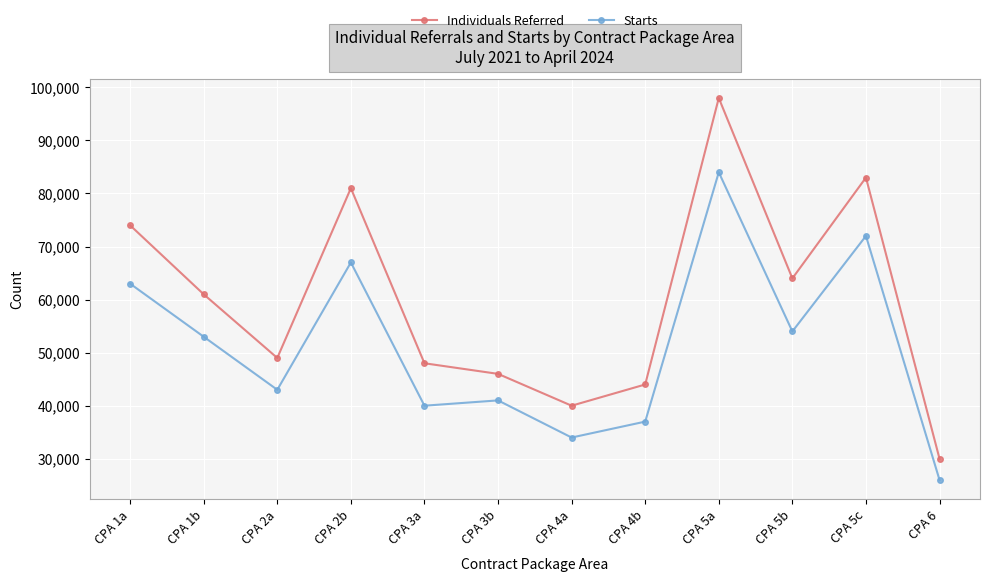

Rank the series by their maximum value, from highest to lowest.

Individuals Referred, Starts